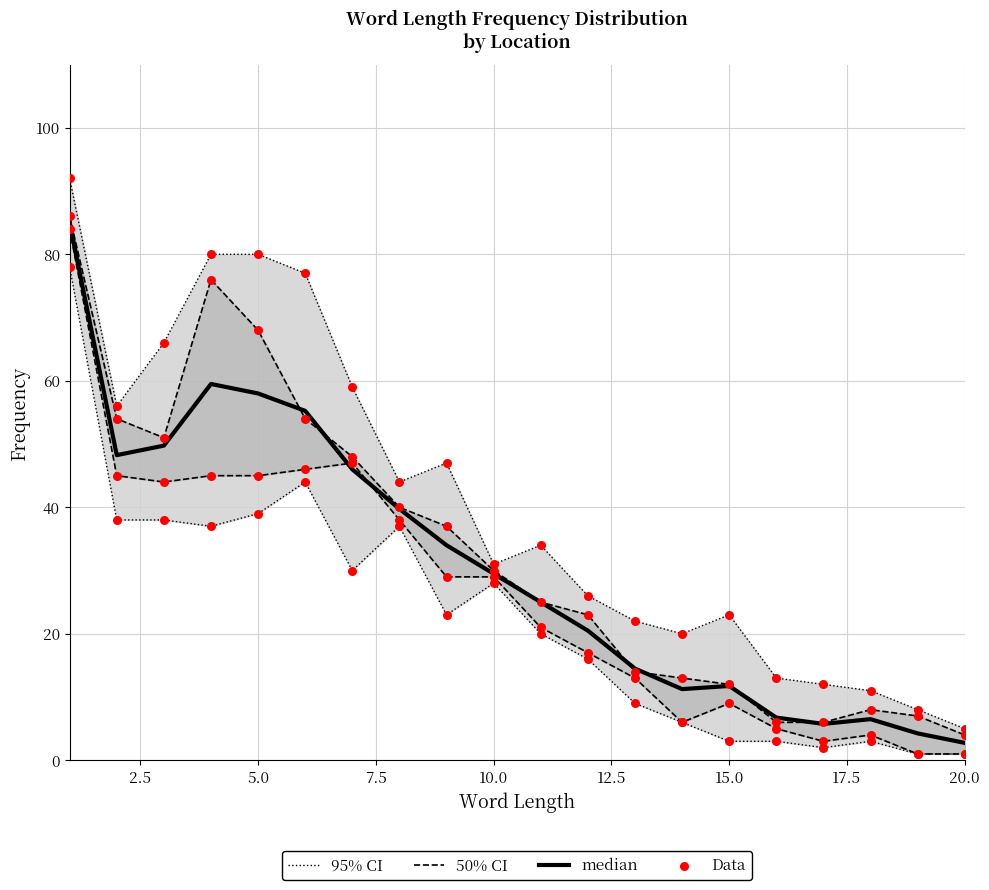

Which series reaches the minimum Y coordinate?

Data